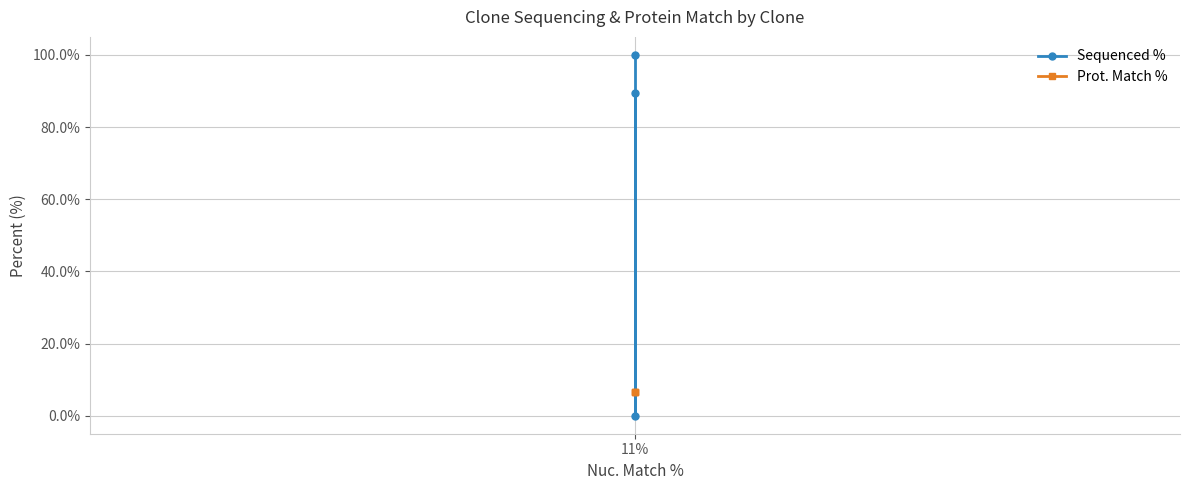

What is the approximate value of Prot. Match % at 11%?

6.6